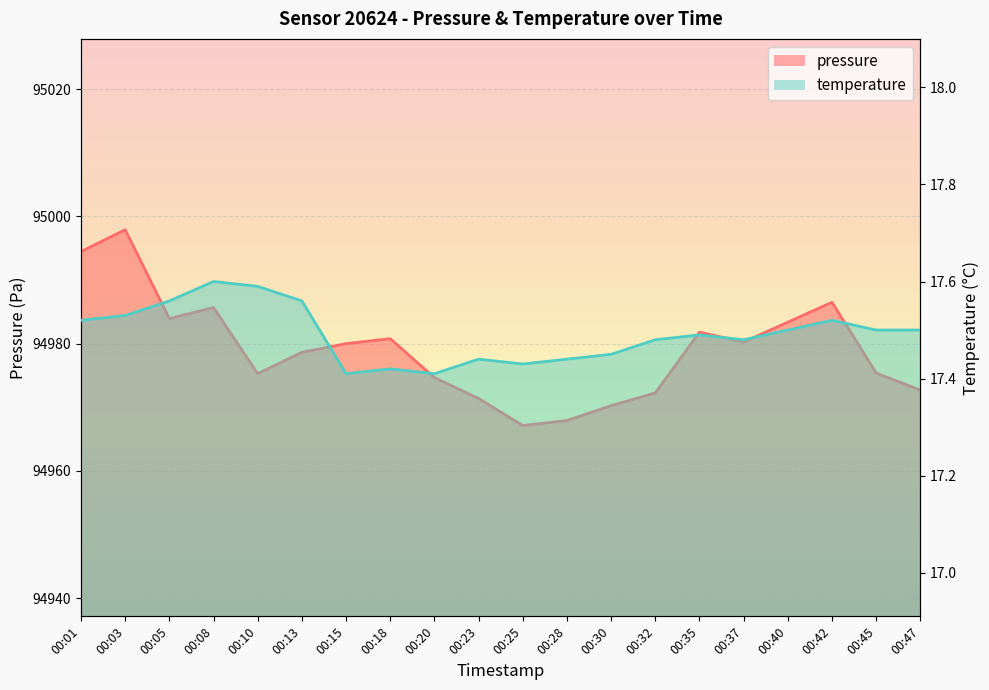

At 00:40, list the series in order from largest to smallest.

pressure, temperature